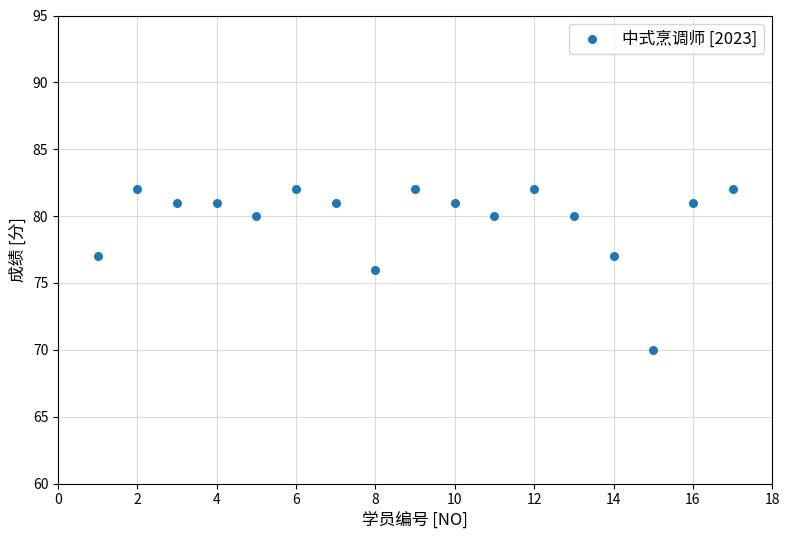

What is the range of Y values (max minus min)?

12